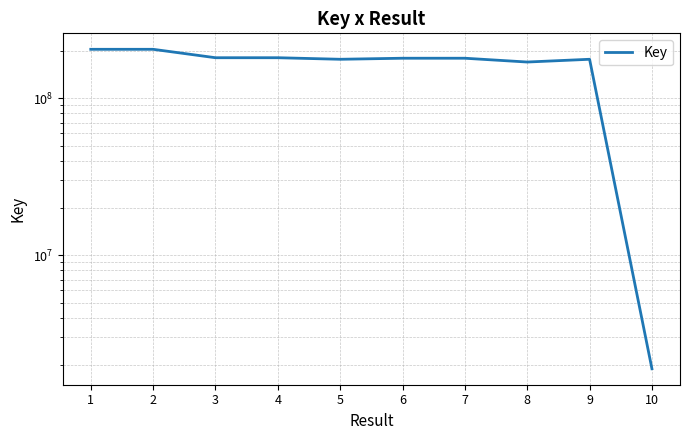

What is the approximate value at 8, to the nearest 100?

170044800